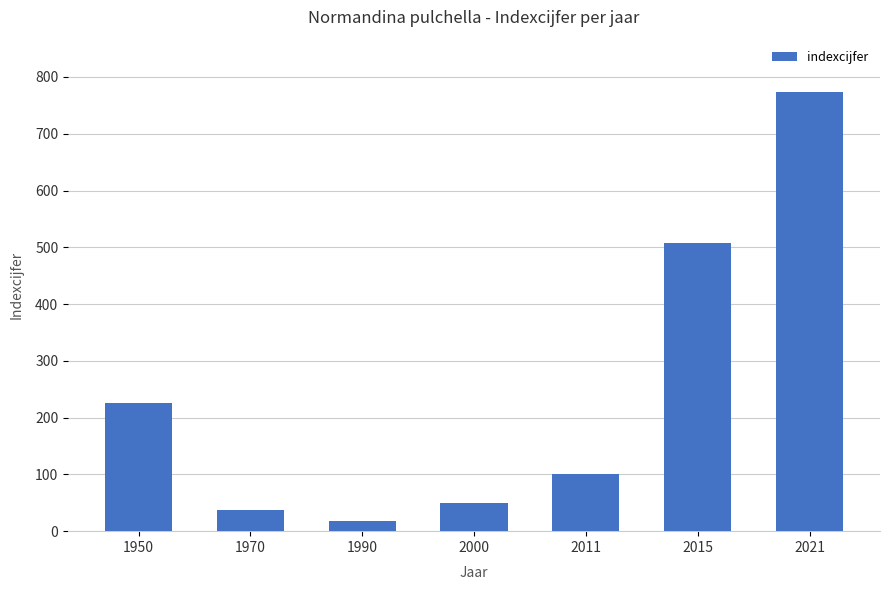

Reading right to left, extract all data points from this chart.

773	508	101	49	18	37	225